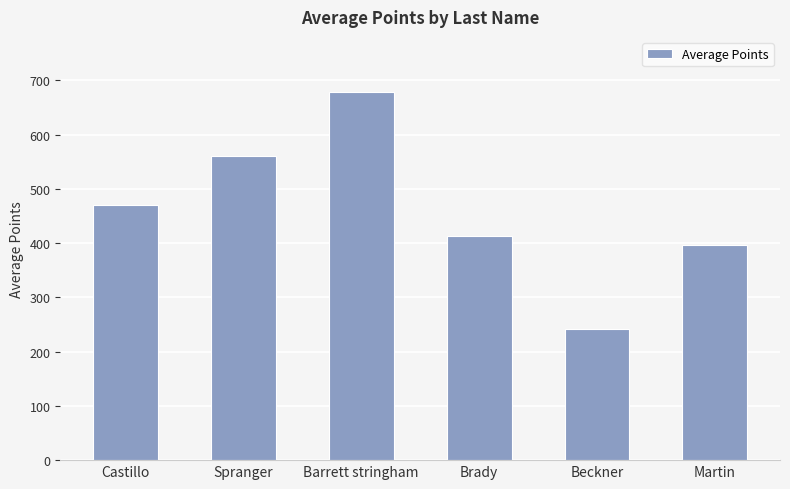

Reading right to left, list all the values displayed in this chart.

Martin=395.8	Beckner=242.5	Brady=412.8	Barrett stringham=677.9	Spranger=560.8	Castillo=471.0